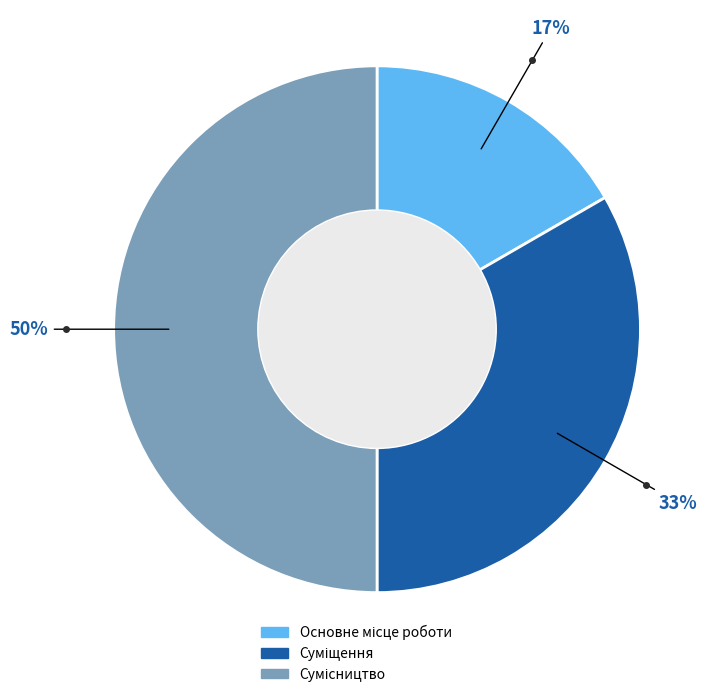

To the nearest percent, what is the difference between the largest and smallest slice percentages?

33%